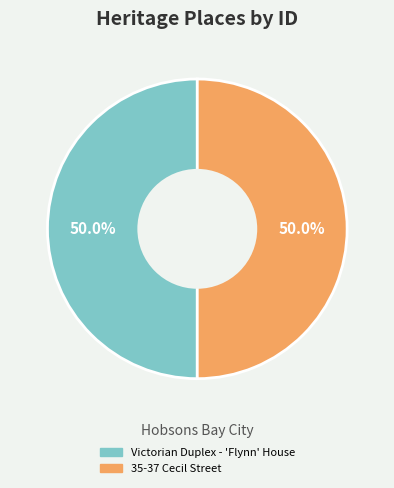

To the nearest percent, what portion does Victorian Duplex - 'Flynn' House represent?

50%